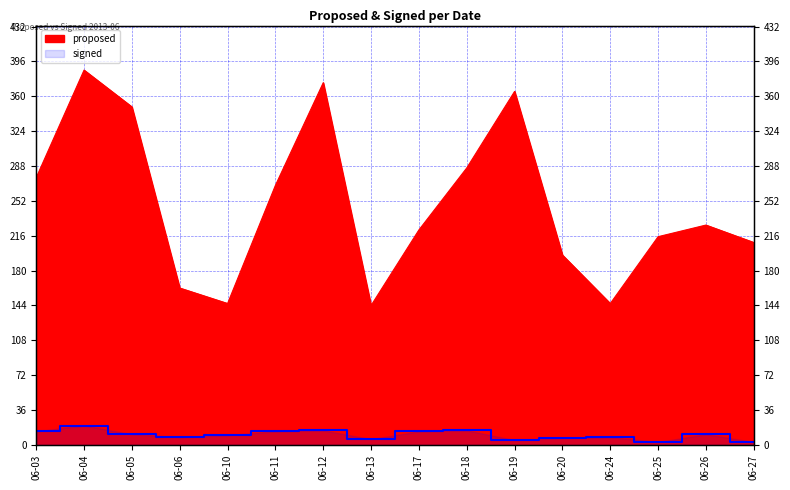

True or false: proposed and signed cross at least once.

False